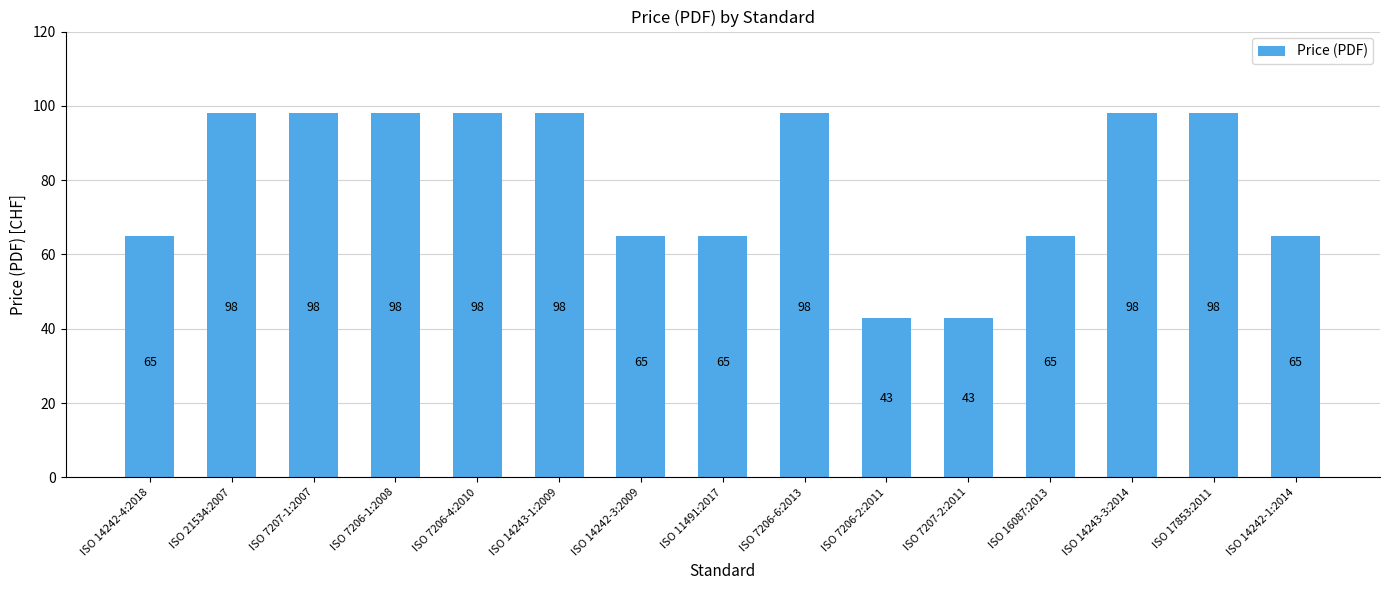

Approximately how many times larger is the value at ISO 7206-4:2010 compared to ISO 17853:2011?

1.0